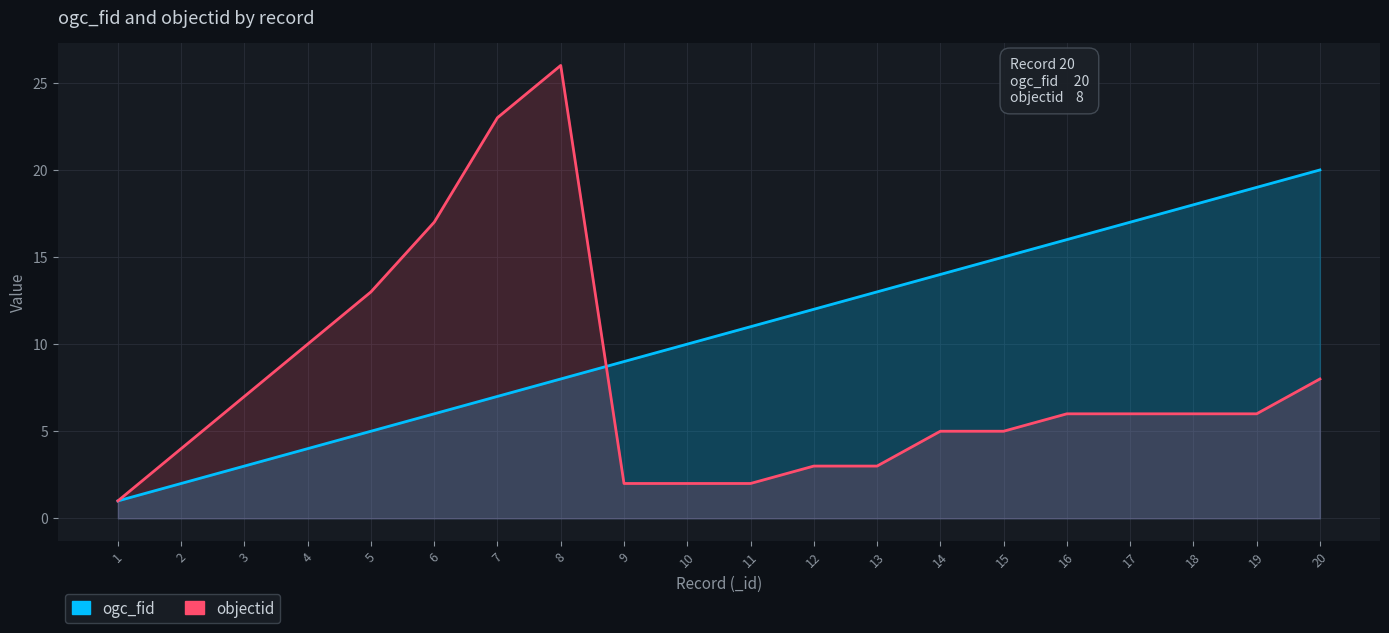

List the series in order of their peak value, lowest first.

ogc_fid, objectid